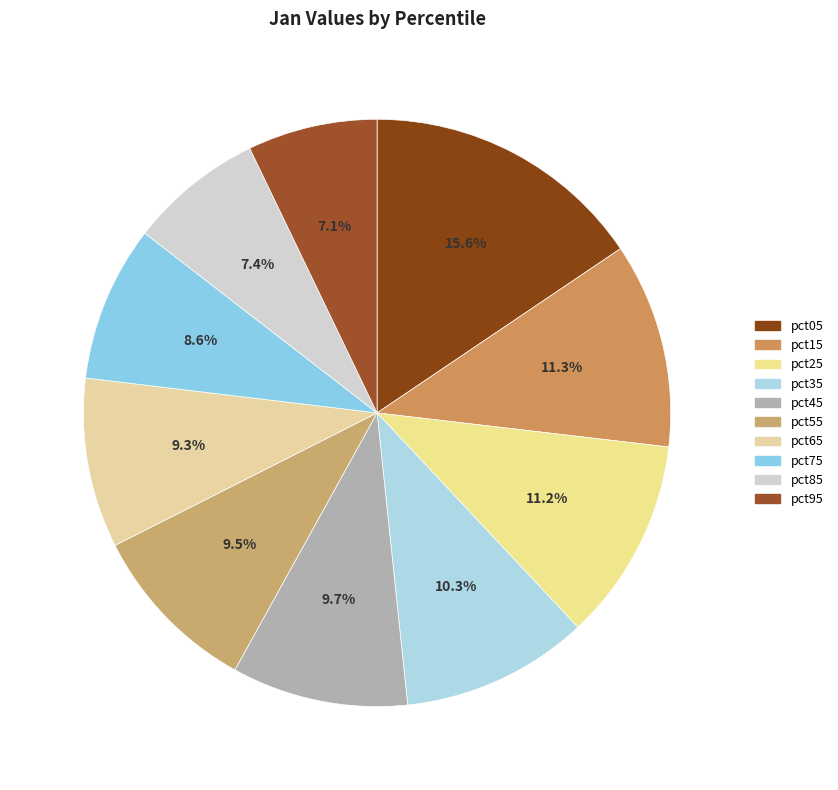

What is the smallest slice in the pie chart?

pct95